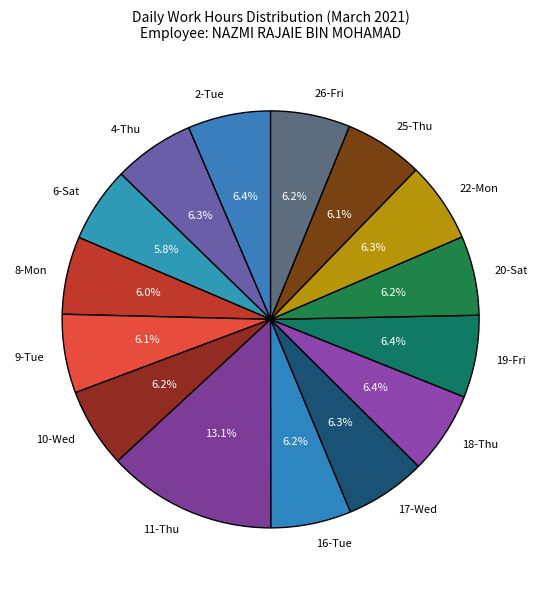

What is the largest slice in the pie chart?

11-Thu